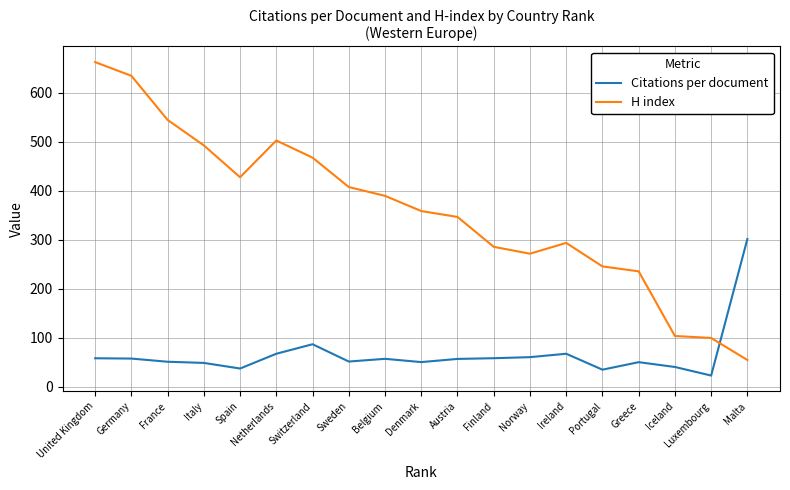

List the series in order of their peak value, lowest first.

Citations per document, H index